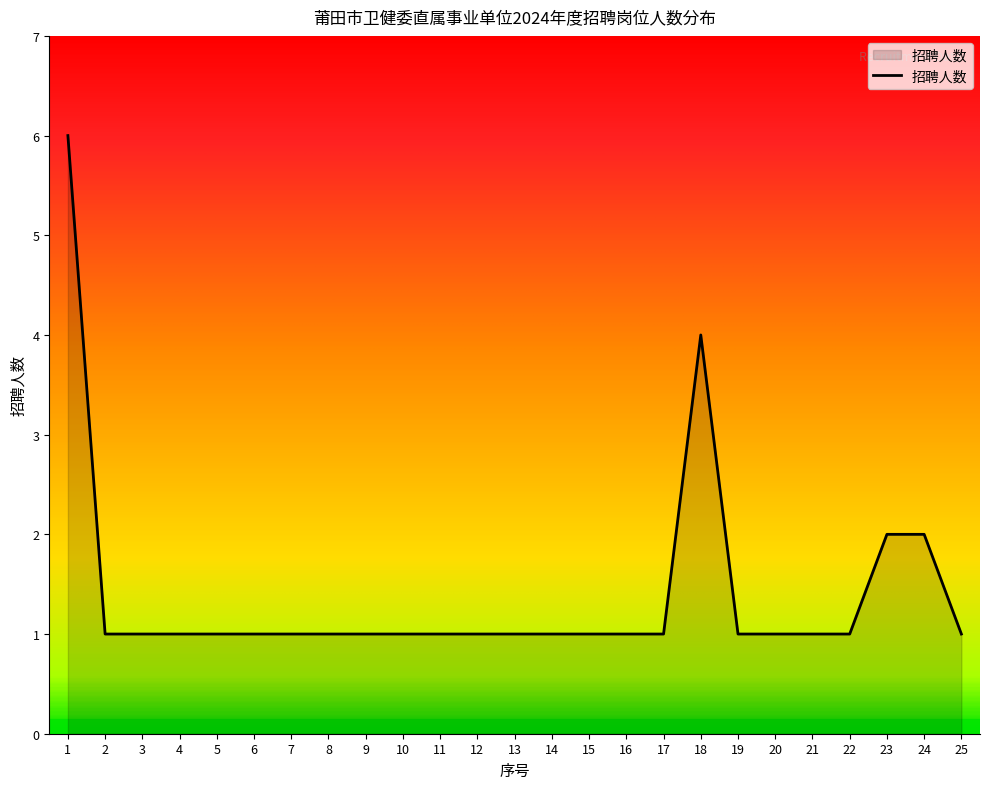

What is the ratio of the value at 14 to the value at 7?

1.0